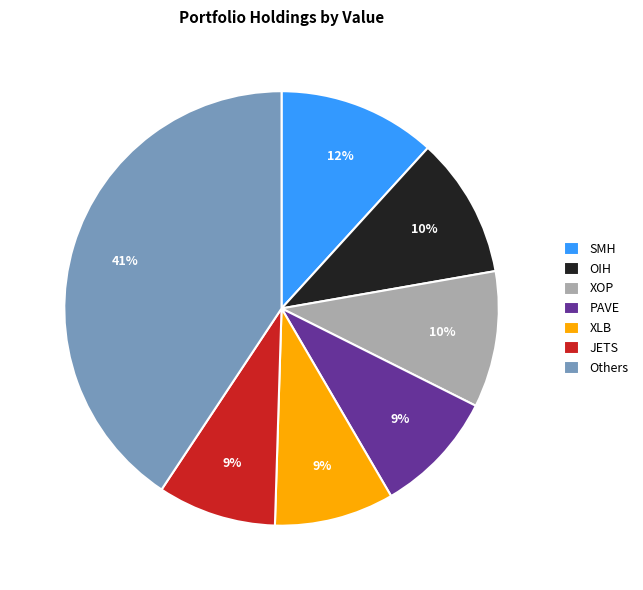

Is it true that Others is 28% of the pie?

False